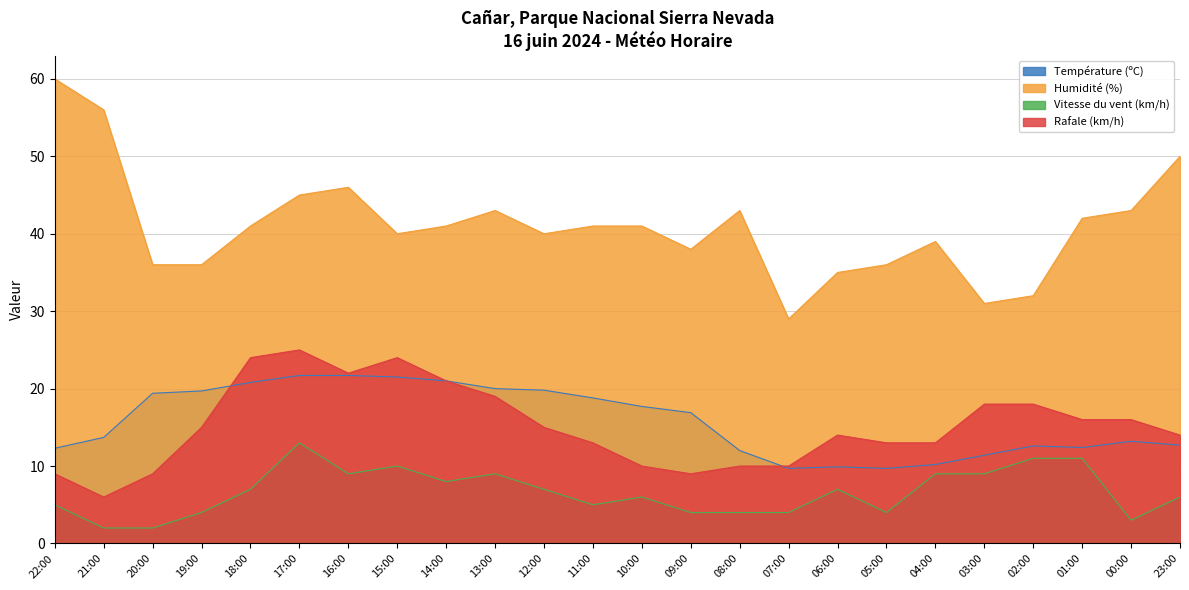

The Température (ºC) series shows 29.6 at 13:00. True or false?

False